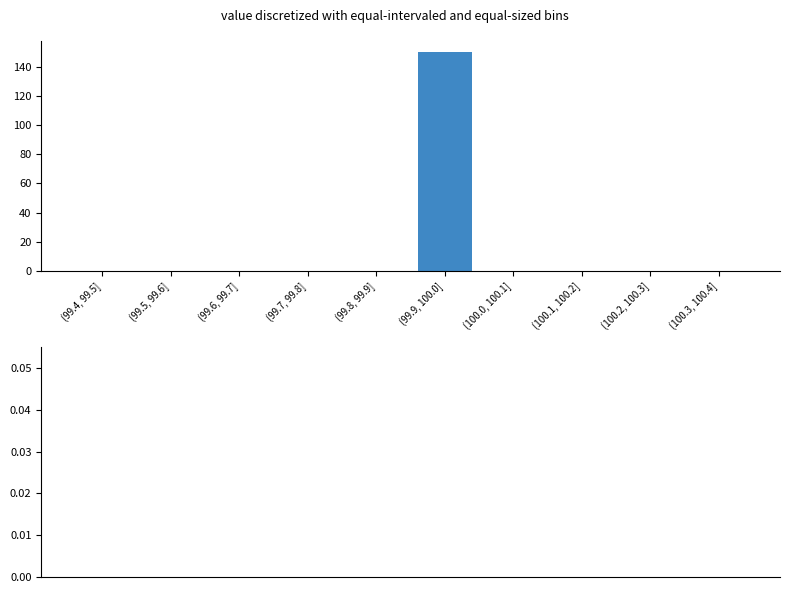

Reading left to right, list all the values displayed in this chart.

(99.4, 99.5]=0	(99.5, 99.6]=0	(99.6, 99.7]=0	(99.7, 99.8]=0	(99.8, 99.9]=0	(99.9, 100.0]=150	(100.0, 100.1]=0	(100.1, 100.2]=0	(100.2, 100.3]=0	(100.3, 100.4]=0